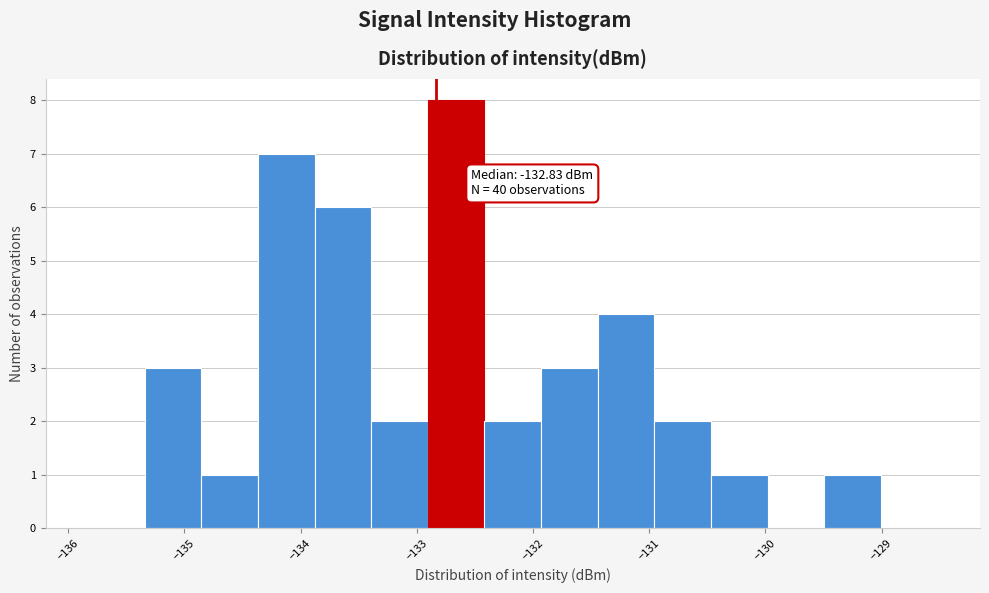

Which range on the x-axis has the tallest bar?

-132.9 to -132.4